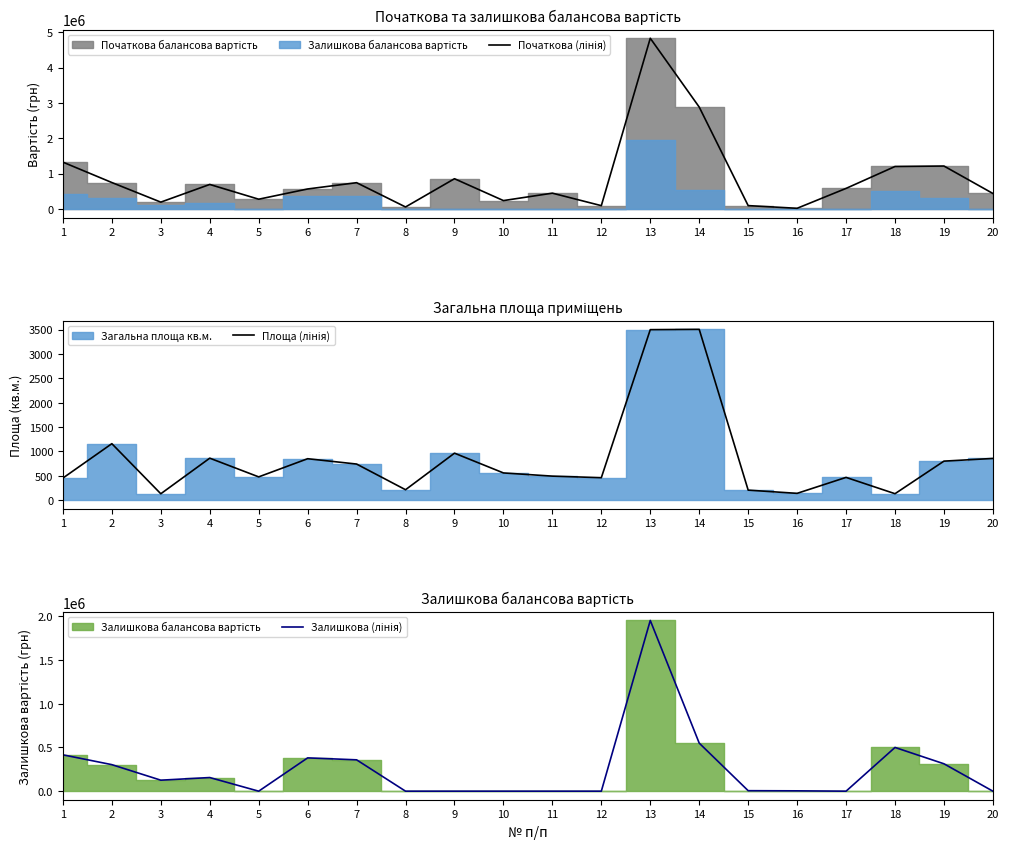

What is the difference between the Залишкова (лінія) values at 8 and 13?

1952268.0